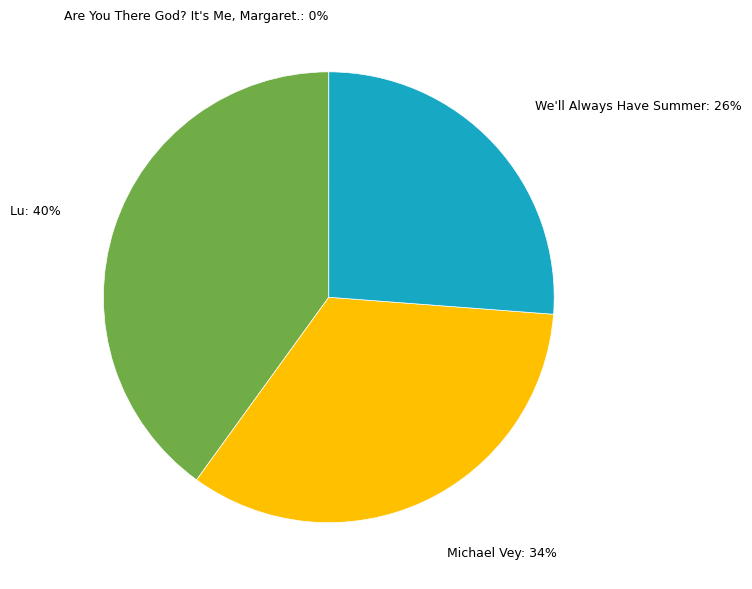

To the nearest percent, what is the difference between the largest and smallest slice percentages?

40%